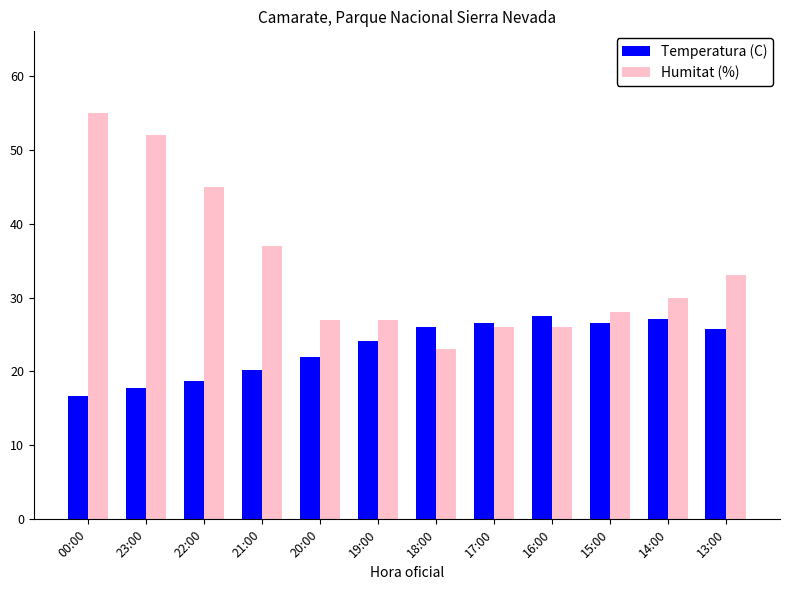

At which category is the sum across all series the highest?

00:00